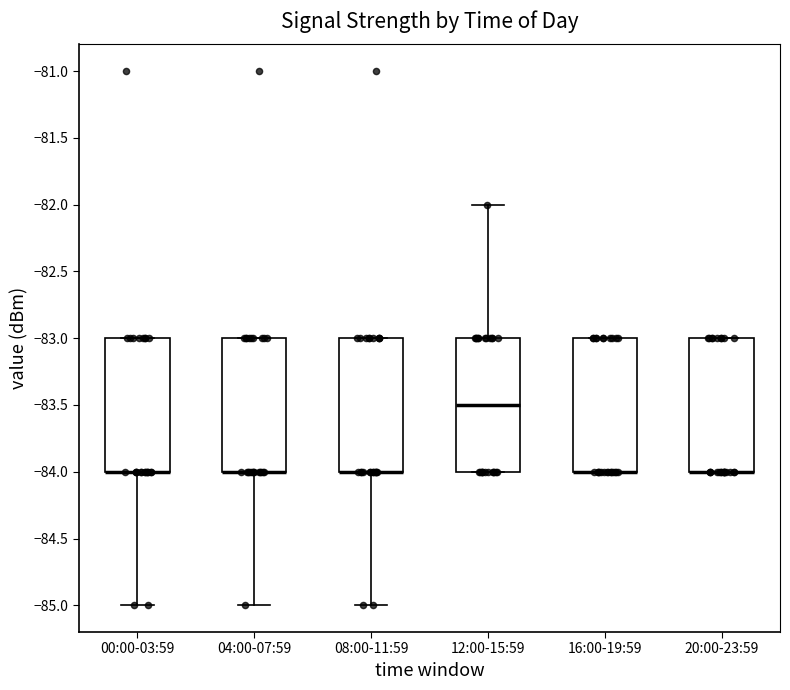

Reading left to right, transcribe this box plot: for each box, give where its median line is, the range the box spans, and where its two whiskers end, as read against the y-axis. The values are not printed on the chart, so give them approximately, as read against the axis.

00:00-03:59: median -84.0 (drawn on the box's lower edge), box -84.0 to -83.0, whiskers -85.0 to -83.0
04:00-07:59: median -84.0 (drawn on the box's lower edge), box -84.0 to -83.0, whiskers -85.0 to -83.0
08:00-11:59: median -84.0 (drawn on the box's lower edge), box -84.0 to -83.0, whiskers -85.0 to -83.0
12:00-15:59: median -83.5, box -84.0 to -83.0, whiskers -84.0 to -82.0
16:00-19:59: median -84.0 (drawn on the box's lower edge), box -84.0 to -83.0, whiskers -84.0 to -83.0
20:00-23:59: median -84.0 (drawn on the box's lower edge), box -84.0 to -83.0, whiskers -84.0 to -83.0